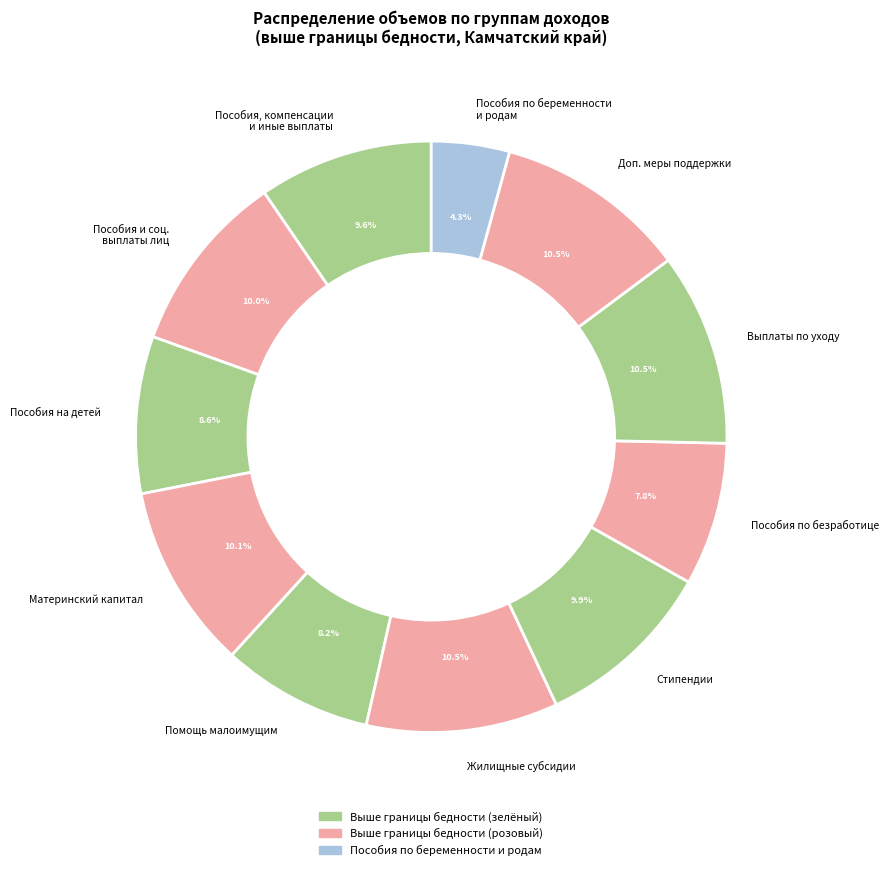

To the nearest percent, what is the difference between the largest and smallest slice percentages?

6%